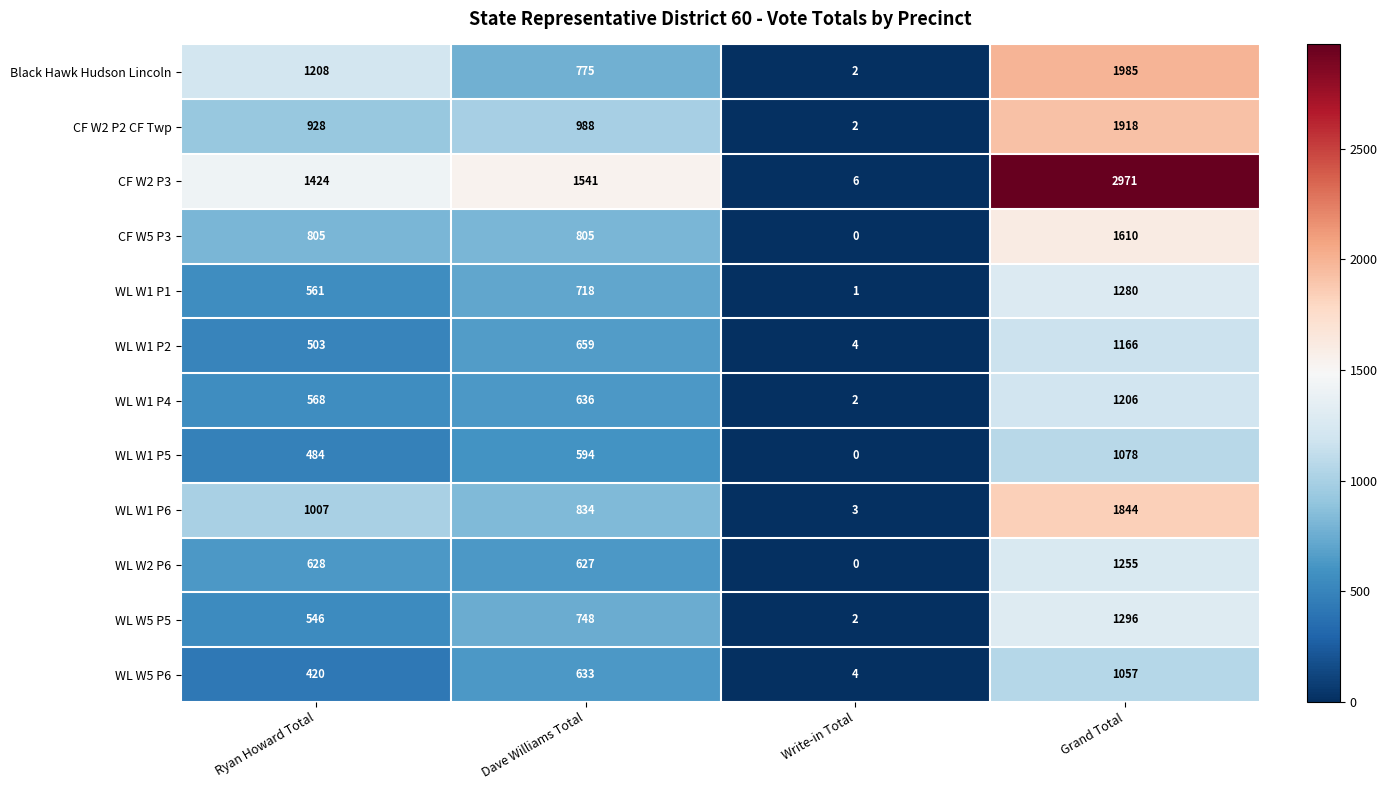

At Grand Total, list the series in order from smallest to largest.

WL W5 P6, WL W1 P5, WL W1 P2, WL W1 P4, WL W2 P6, WL W1 P1, WL W5 P5, CF W5 P3, WL W1 P6, CF W2 P2 CF Twp, Black Hawk Hudson Lincoln, CF W2 P3